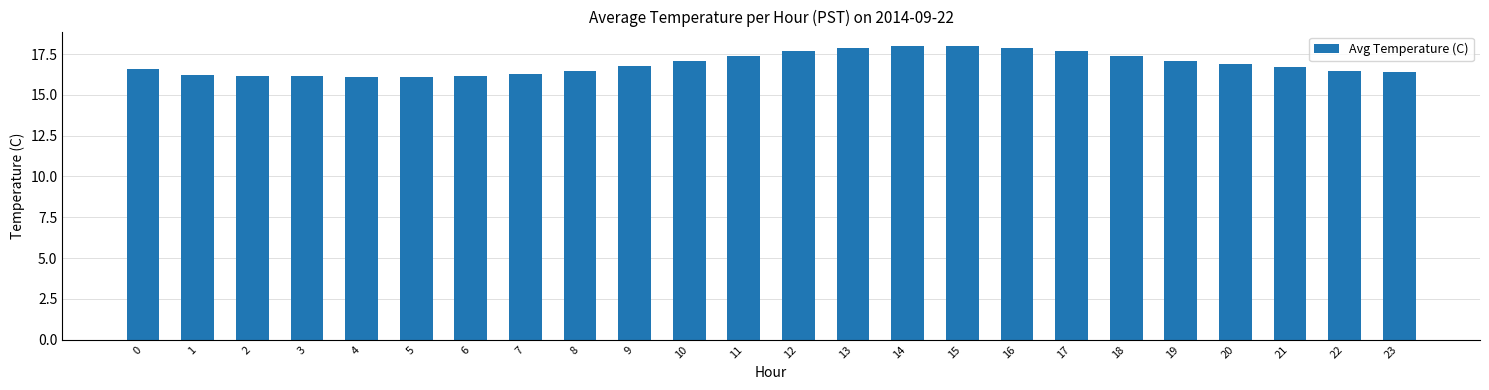

Is it true that the value at 7 is 16.3?

True